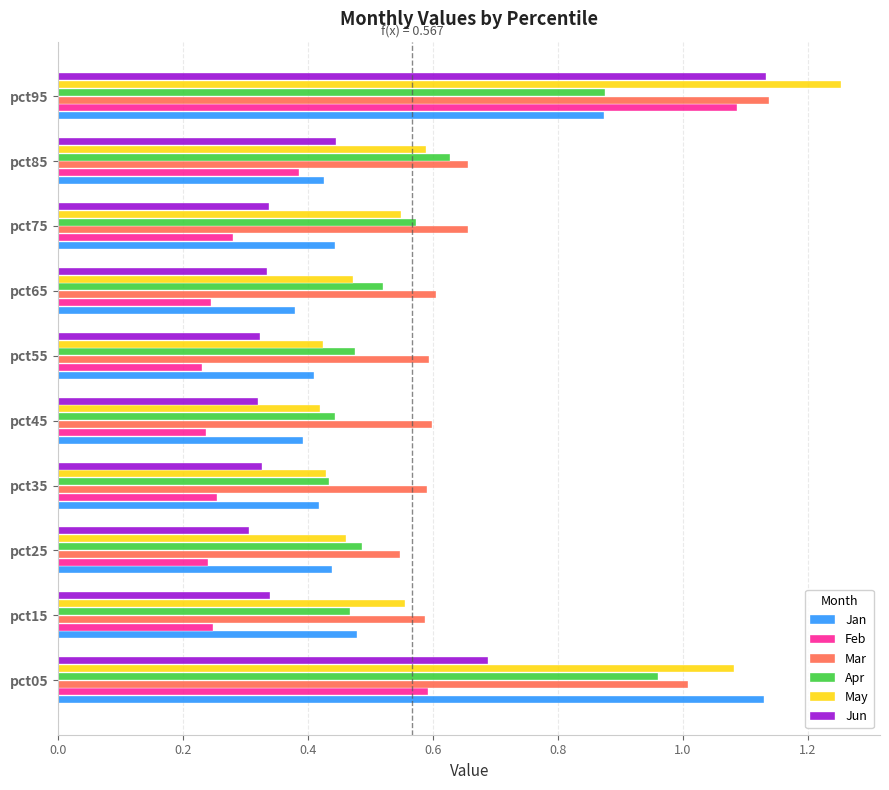

At which label is Mar closest to 0?

pct25